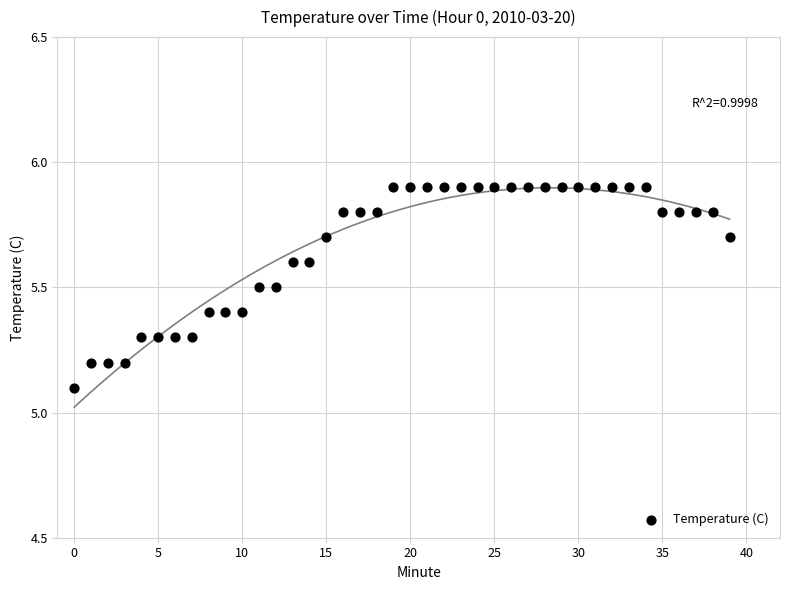

What is the range of Y values (max minus min)?

0.8